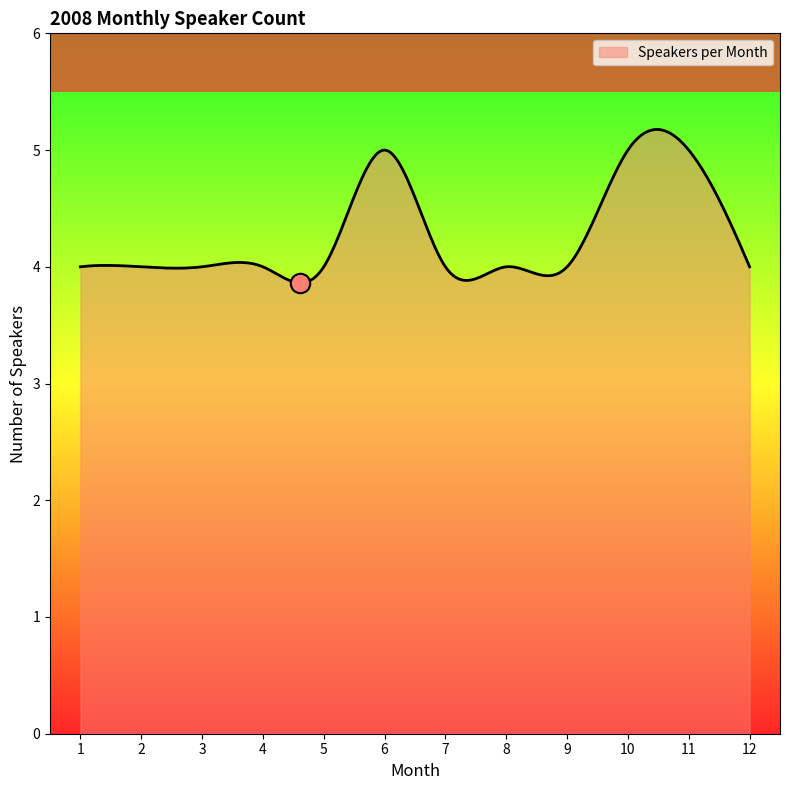

What is the minimum value shown in the chart?

3.9